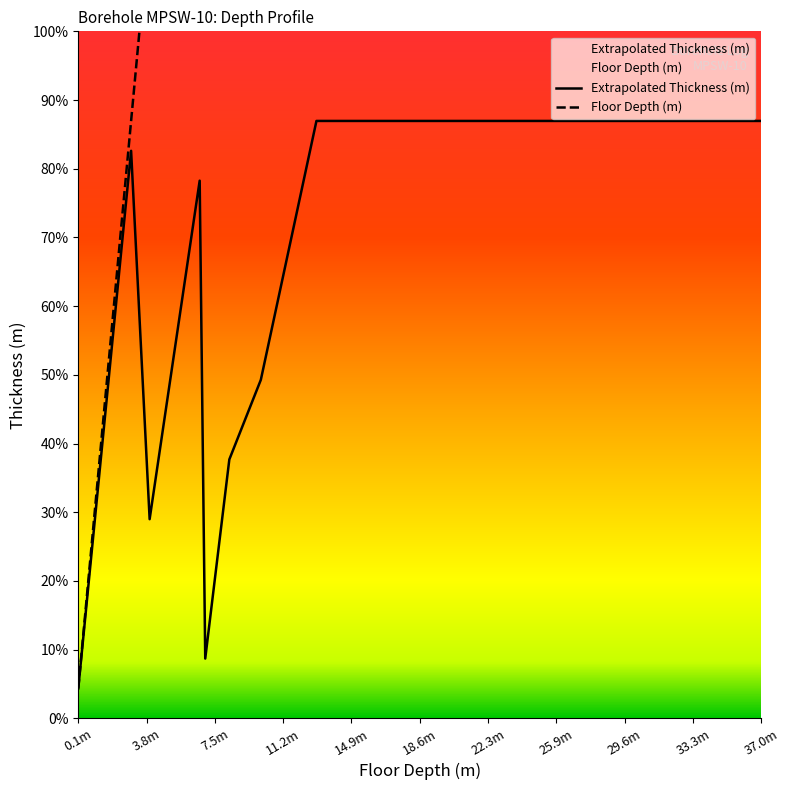

What is the average value of the Floor Depth (m) series?

16.5